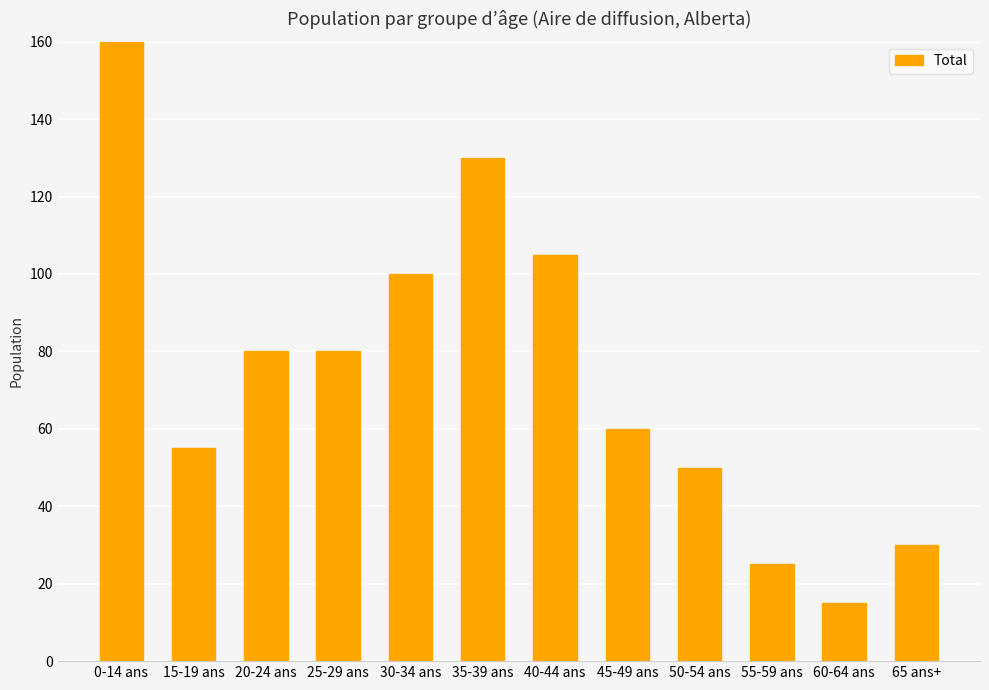

Where does the data first go above 80?

0-14 ans